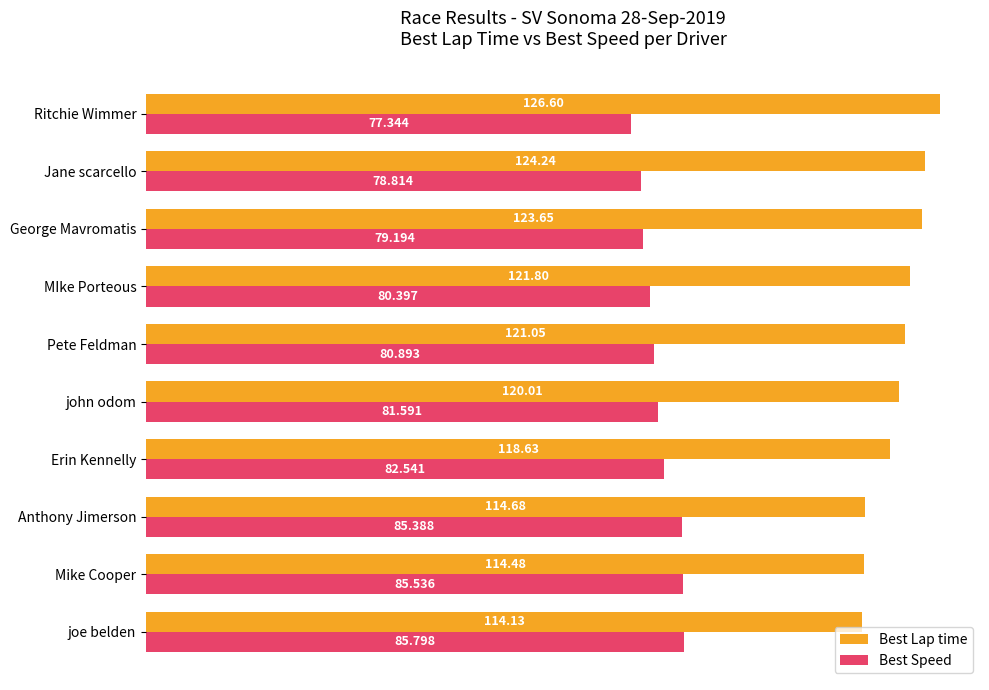

Which series changed the most between john odom and Pete Feldman?

Best Lap time